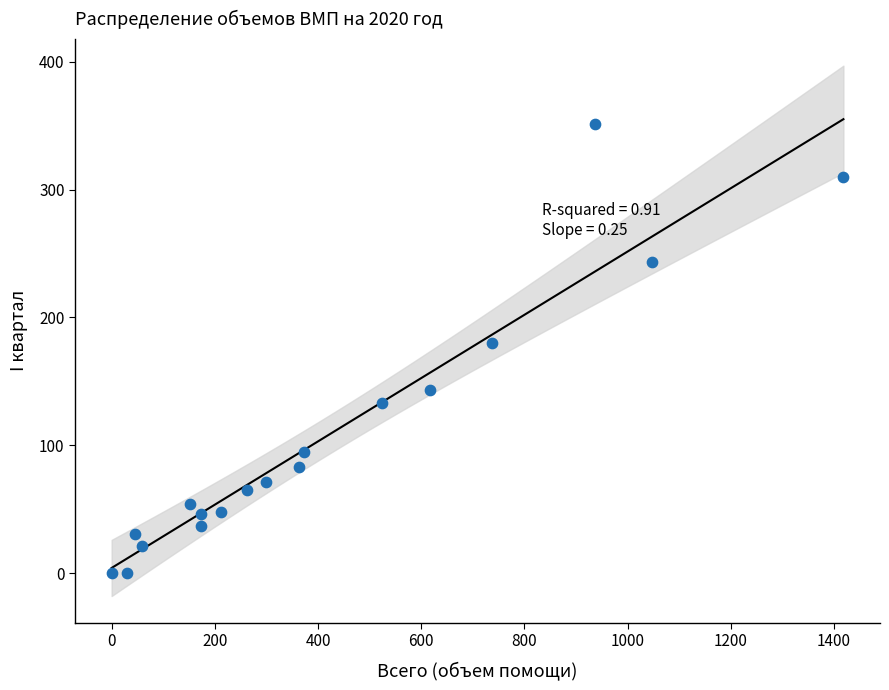

What Y value in the scatter plot is closest to 175?

180